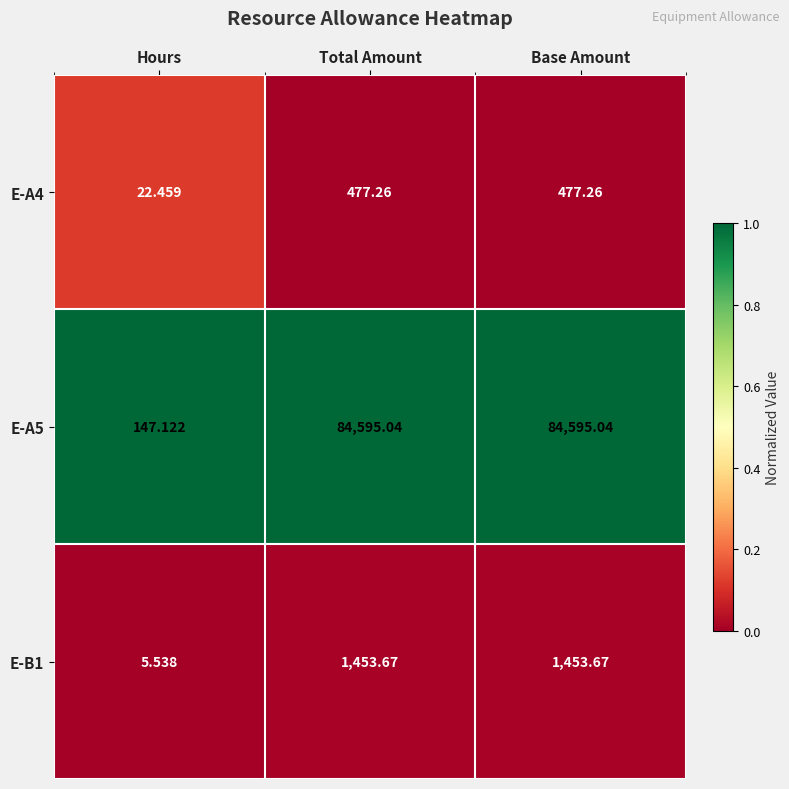

At which label does E-A4 reach its minimum?

Hours